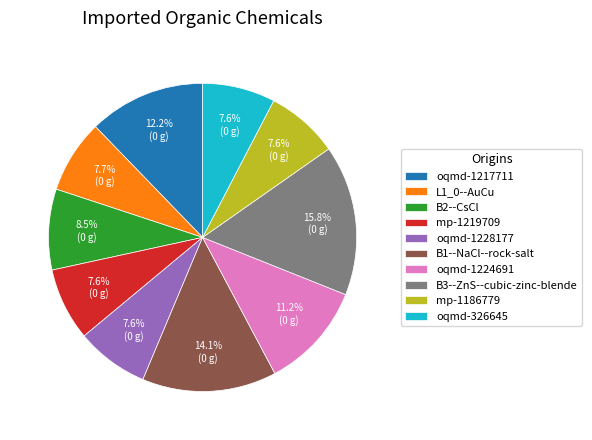

Is the sum of B1--NaCl--rock-salt and oqmd-326645 greater than half?

No